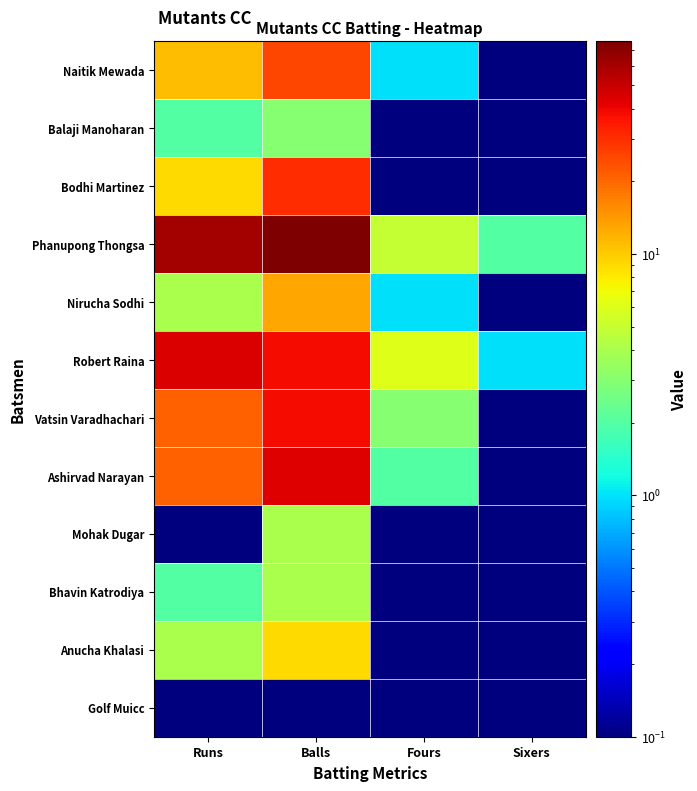

At which category is the sum across all series the highest?

Balls